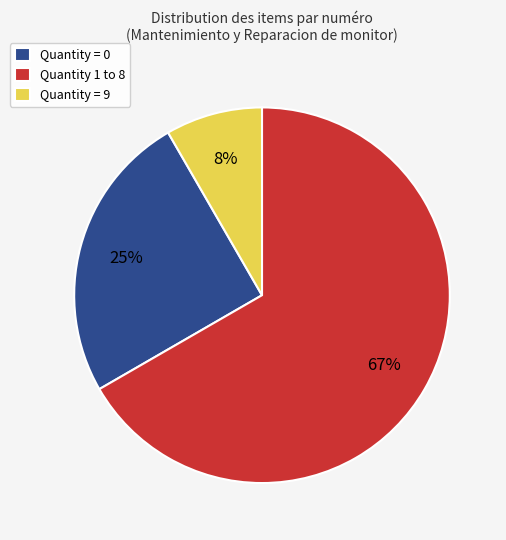

What percentage is the Quantity = 9 slice, to the nearest percent?

8%